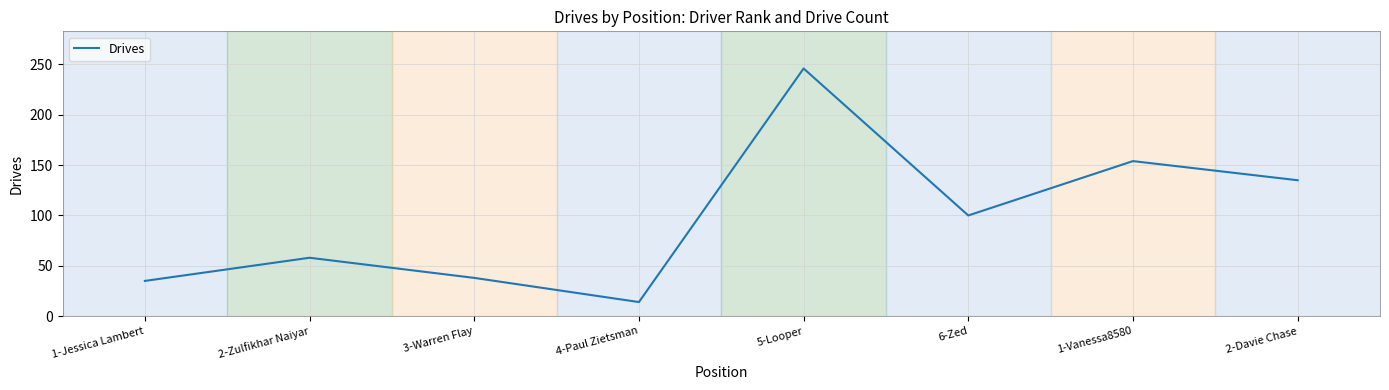

True or false: the data shows 35 at 1-Jessica Lambert.

True